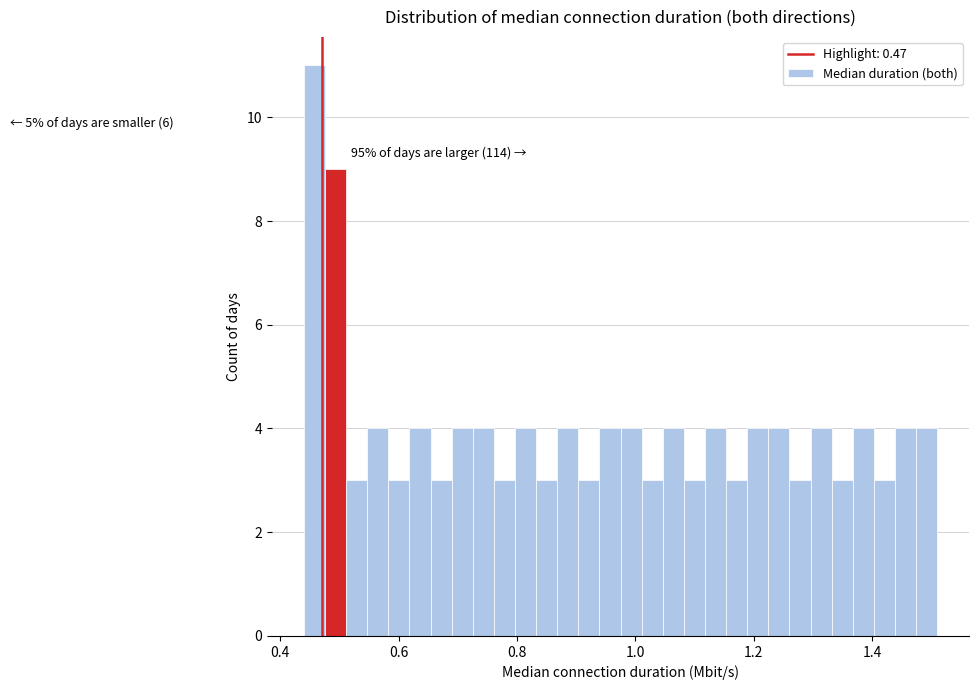

Around what value on the x-axis is the tallest bar? Give the approximate position of its centre, as read against the axis.

0.46